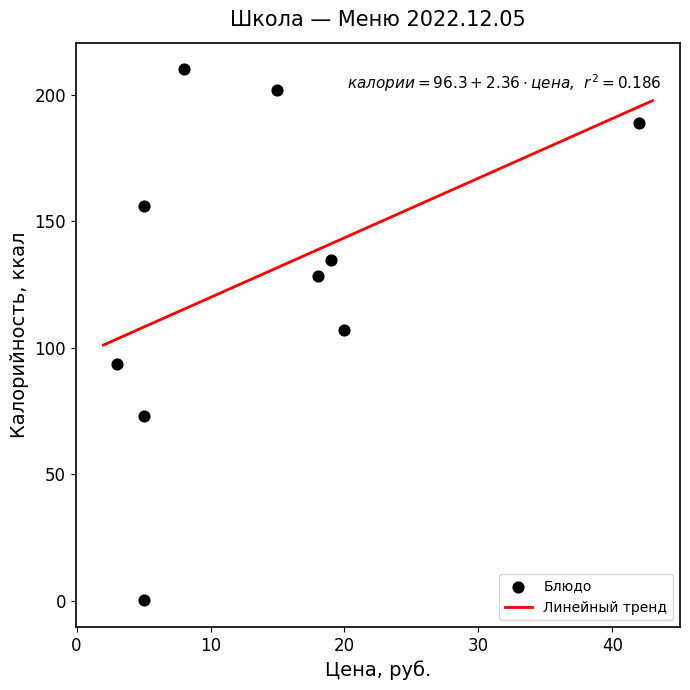

What is the average Y value?

129.3